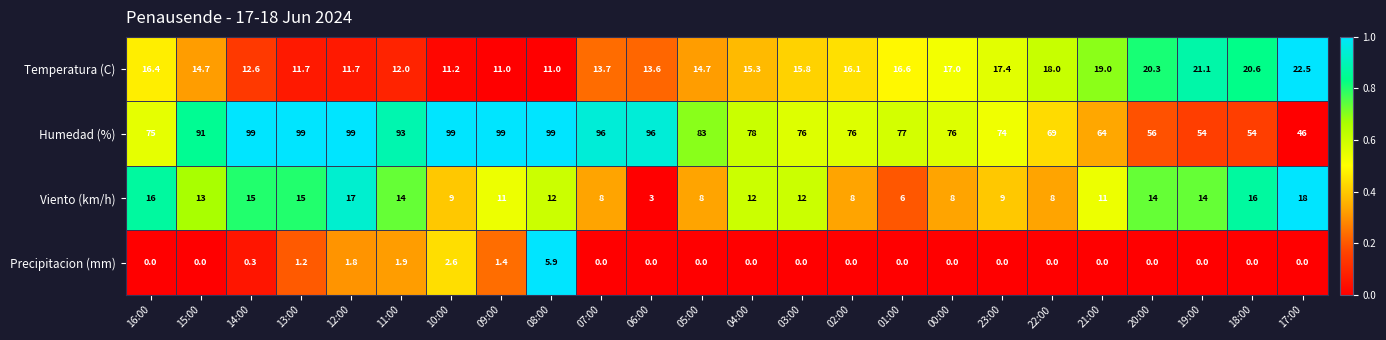

Rank the series by their maximum value, from lowest to highest.

Precipitacion (mm), Viento (km/h), Temperatura (C), Humedad (%)